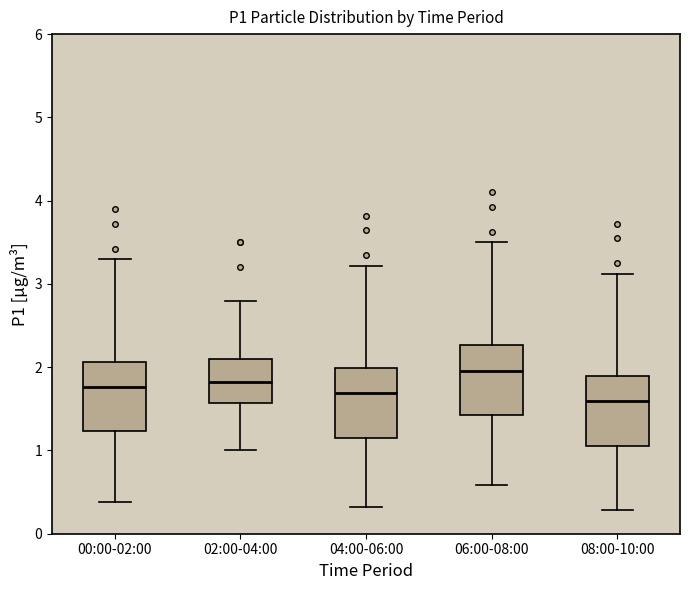

Where does the upper whisker of the box for 06:00-08:00 end on the y-axis? The values are not printed on the chart, so give them approximately, as read against the axis.

3.5